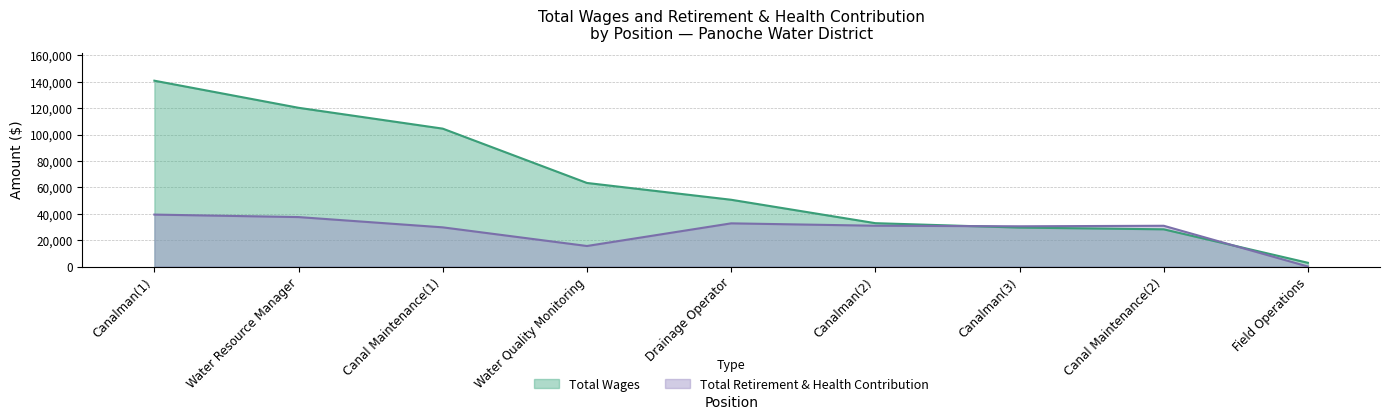

Reading right to left, list all the values displayed in this chart.

total_wages: 2840	28189	29501	32845	50585	63312	104459	120248	140783
total_retirement: 0	30882	30480	30907	32713	15555	29677	37461	39350